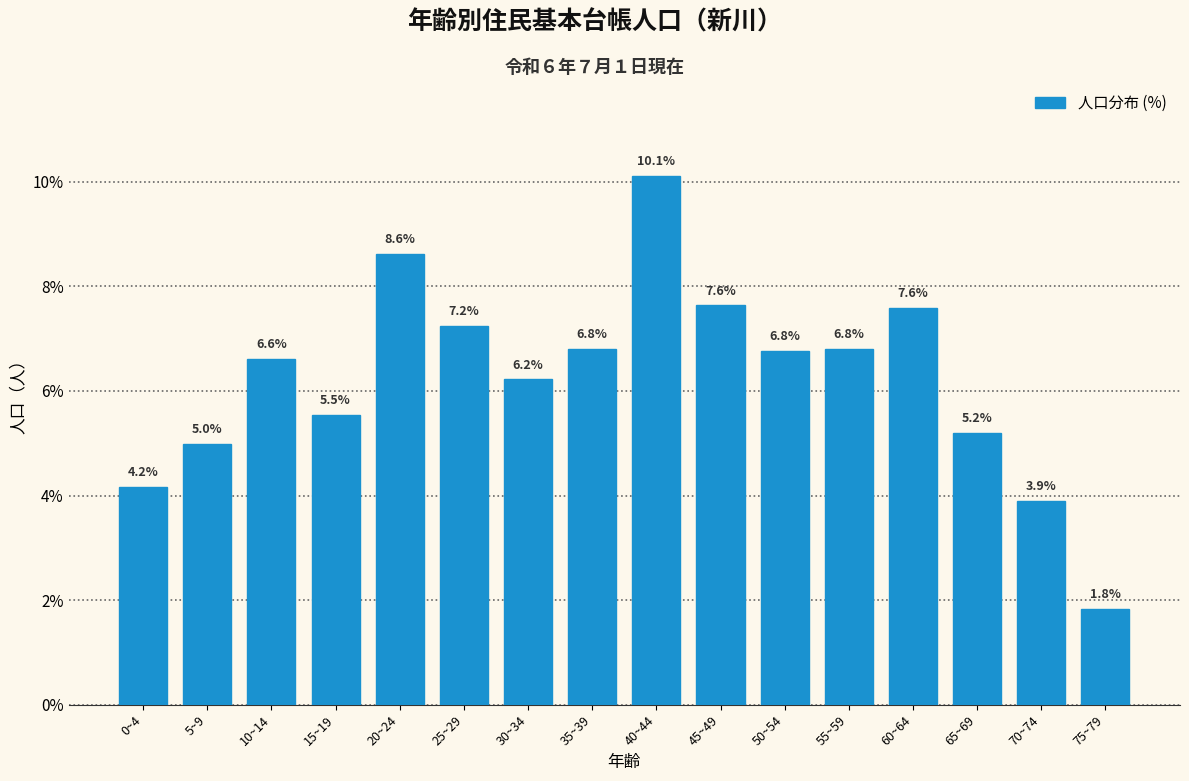

Reading left to right, transcribe all the data shown in this chart.

4.2	5.0	6.6	5.5	8.6	7.2	6.2	6.8	10.1	7.6	6.8	6.8	7.6	5.2	3.9	1.8